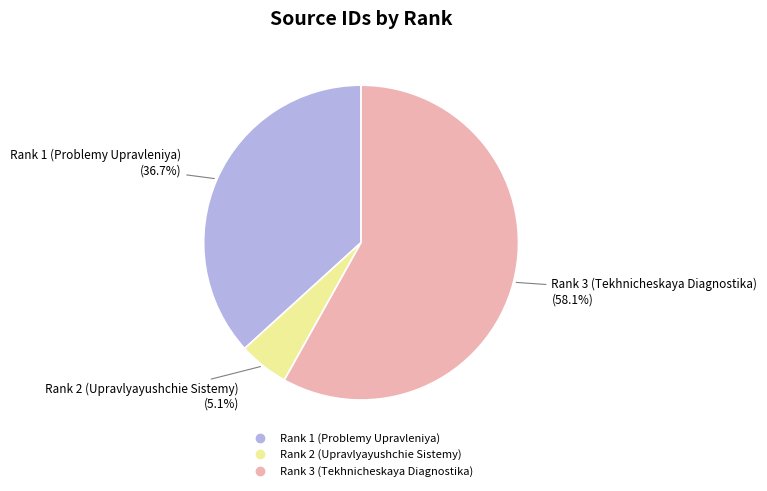

To the nearest percent, what is the average slice percentage?

33%